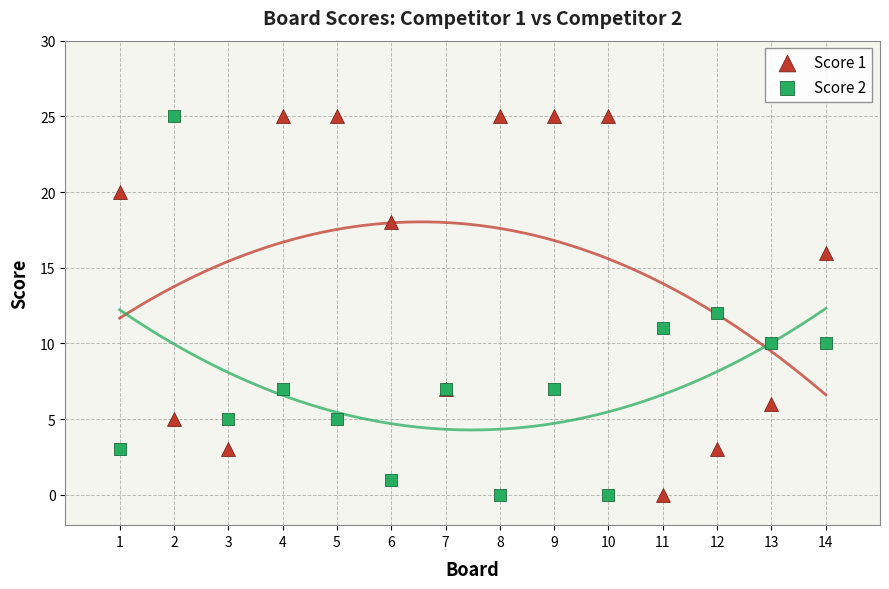

What is the X range (max minus min) for the scatter plot?

13